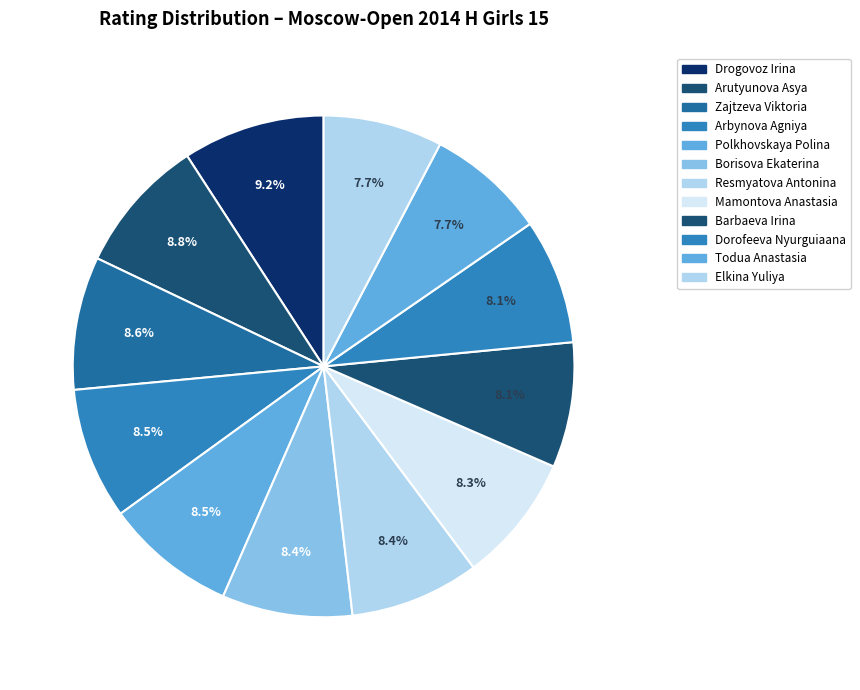

Approximately how many times larger is the value at Arbynova Agniya compared to Mamontova Anastasia?

1.0